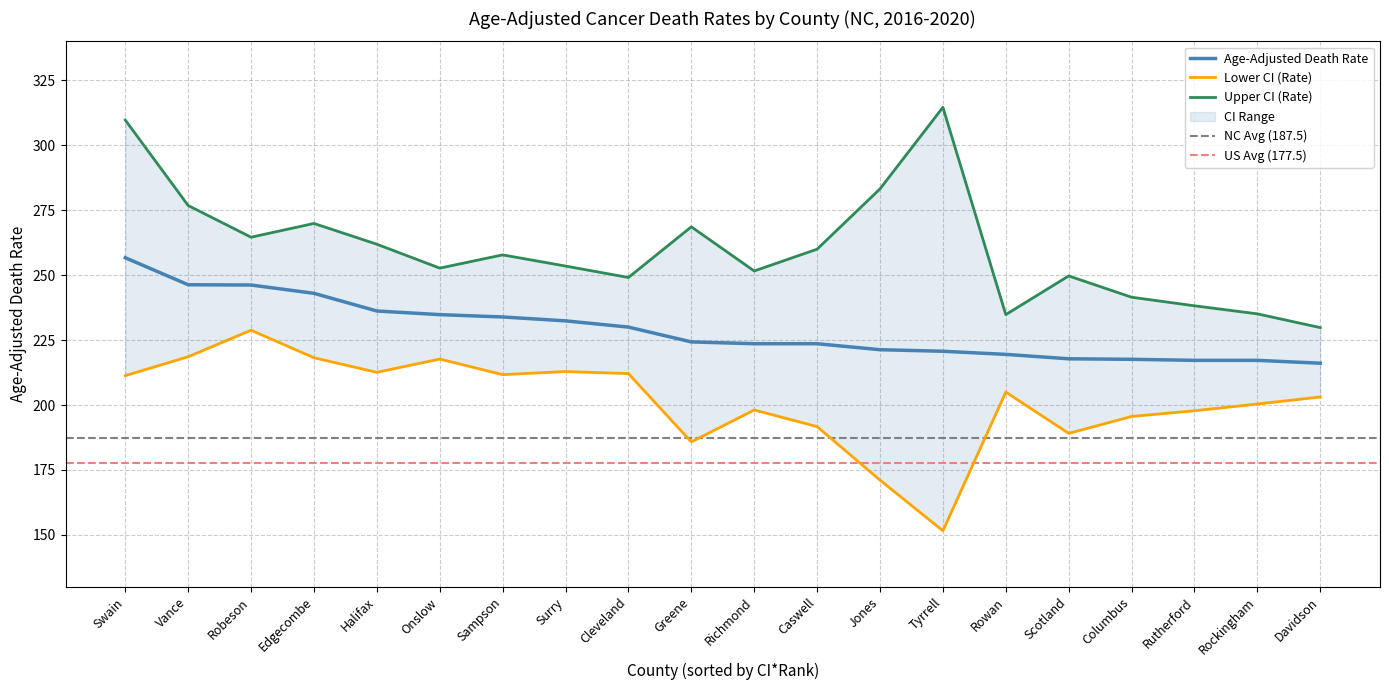

Does the chart display data point markers on the line(s)?

No